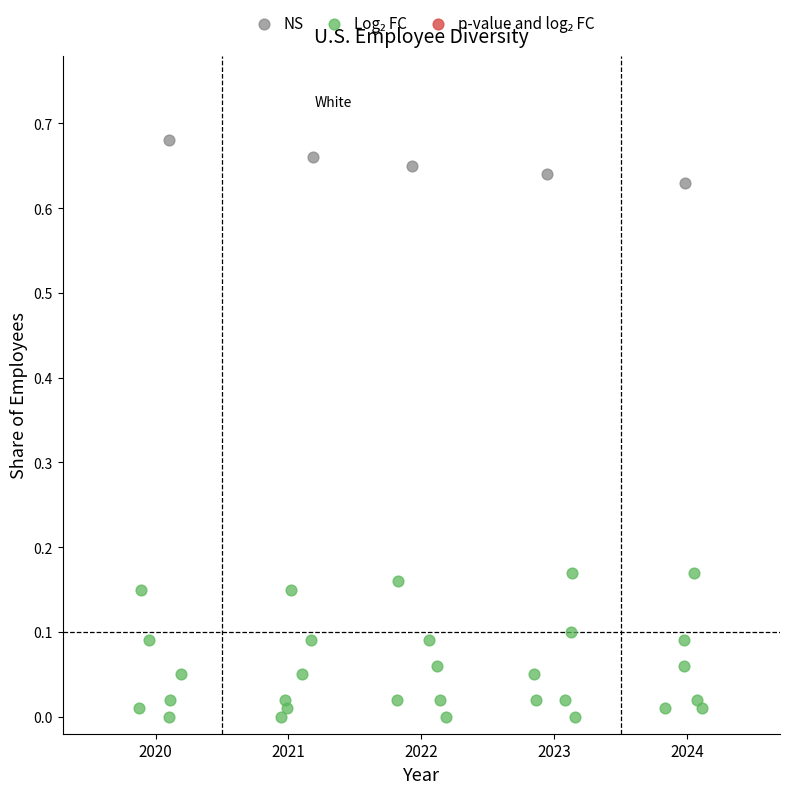

Which series reaches the maximum Y coordinate?

NS